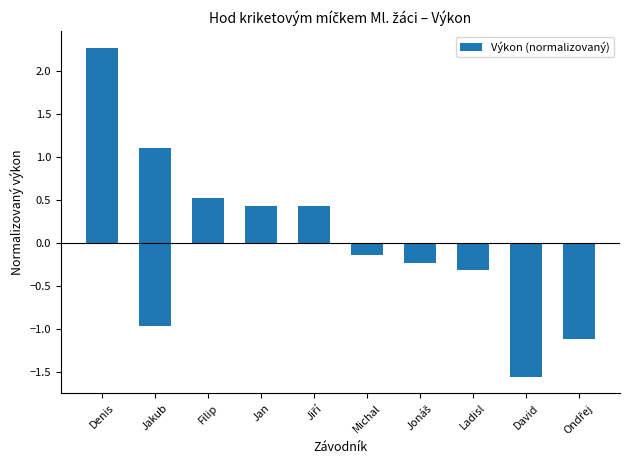

Does the chart contain any negative values?

Yes